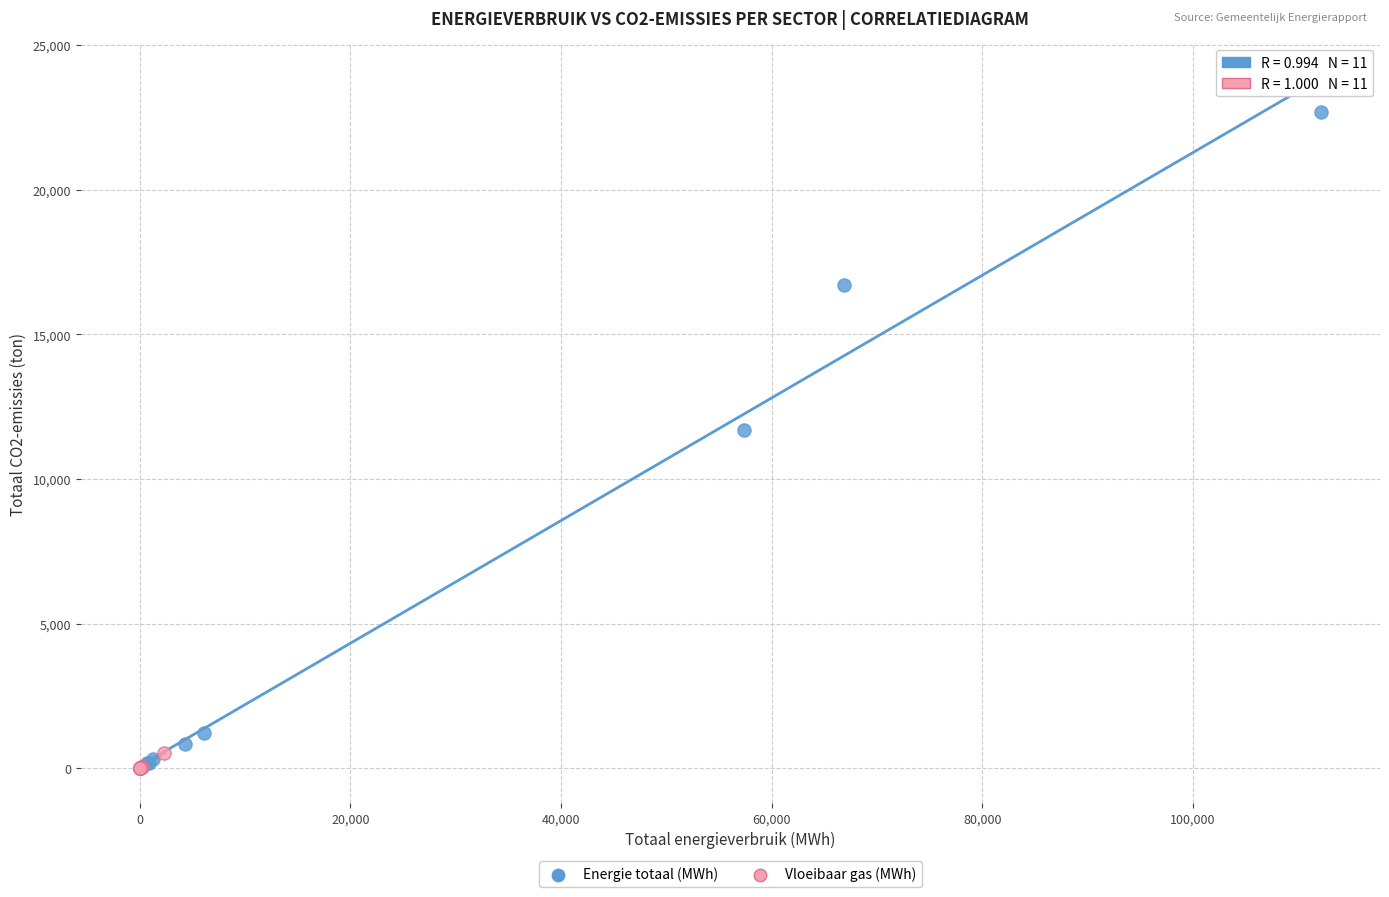

Which series reaches the maximum Y coordinate?

Energie totaal (MWh)